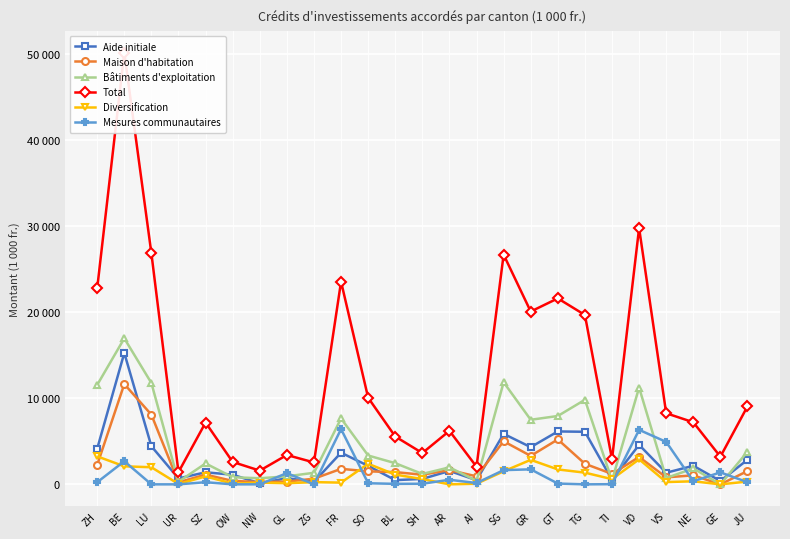

What is the value of the Mesures communautaires point at the 21st from the left?

6336.0